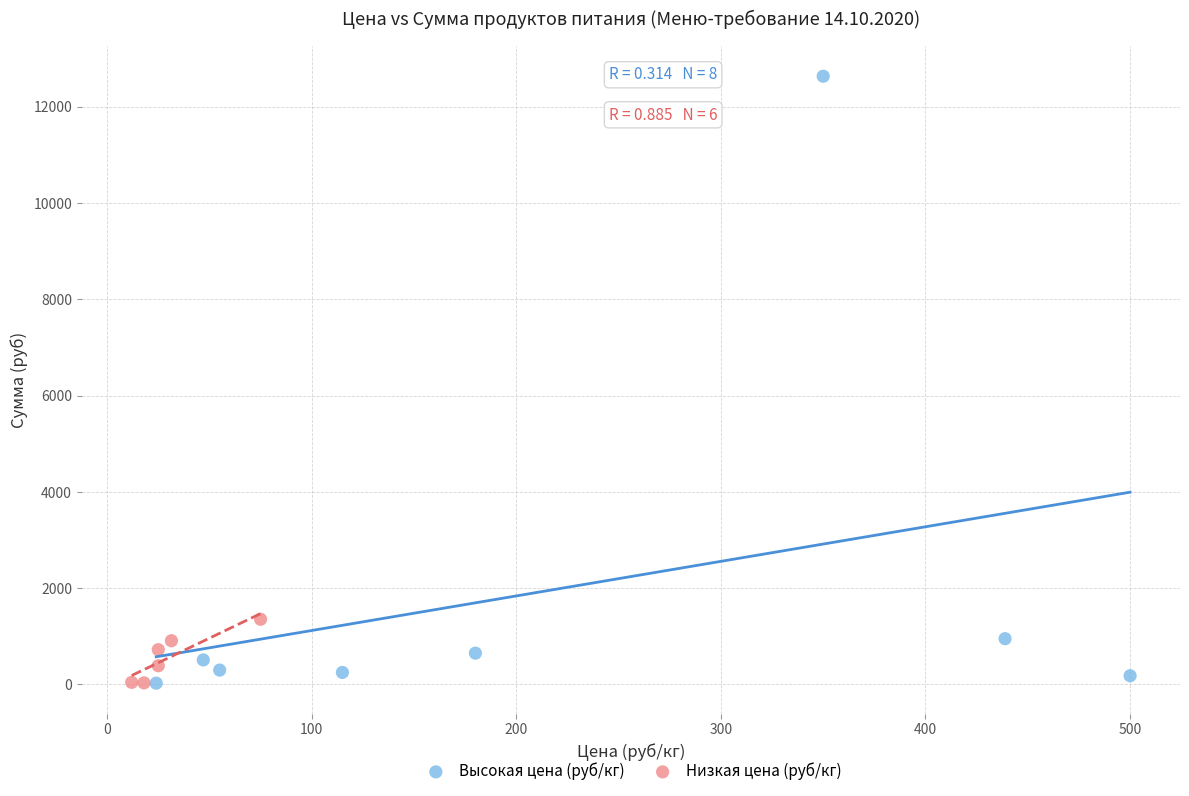

Which series reaches the maximum Y coordinate?

Высокая цена (руб/кг)